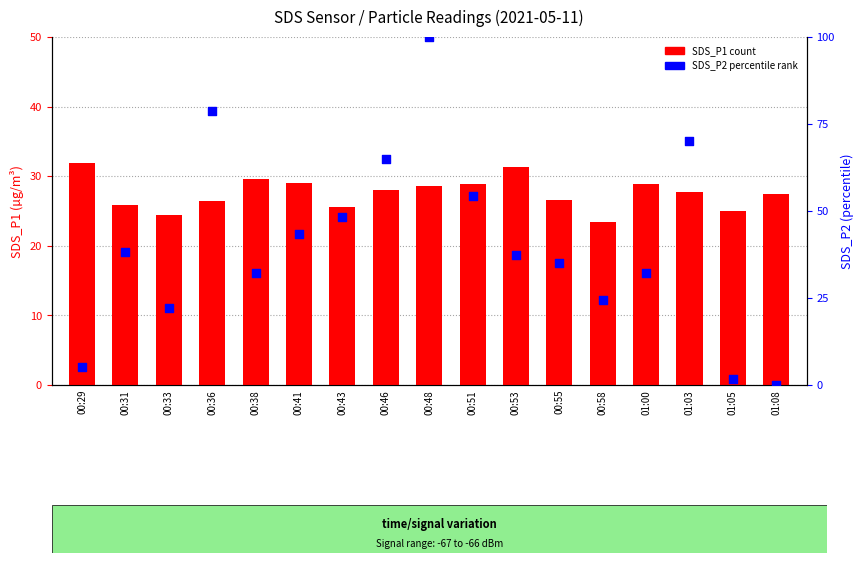

Is the value of SDS_P1 at 00:36 greater than the value of SDS_P2 (normalized) at 01:00?

No